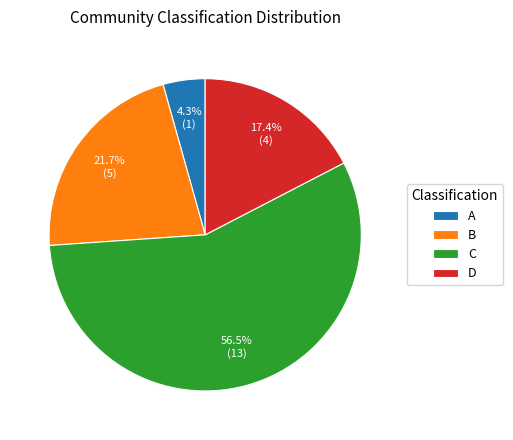

What percentage is the B slice, to the nearest percent?

22%